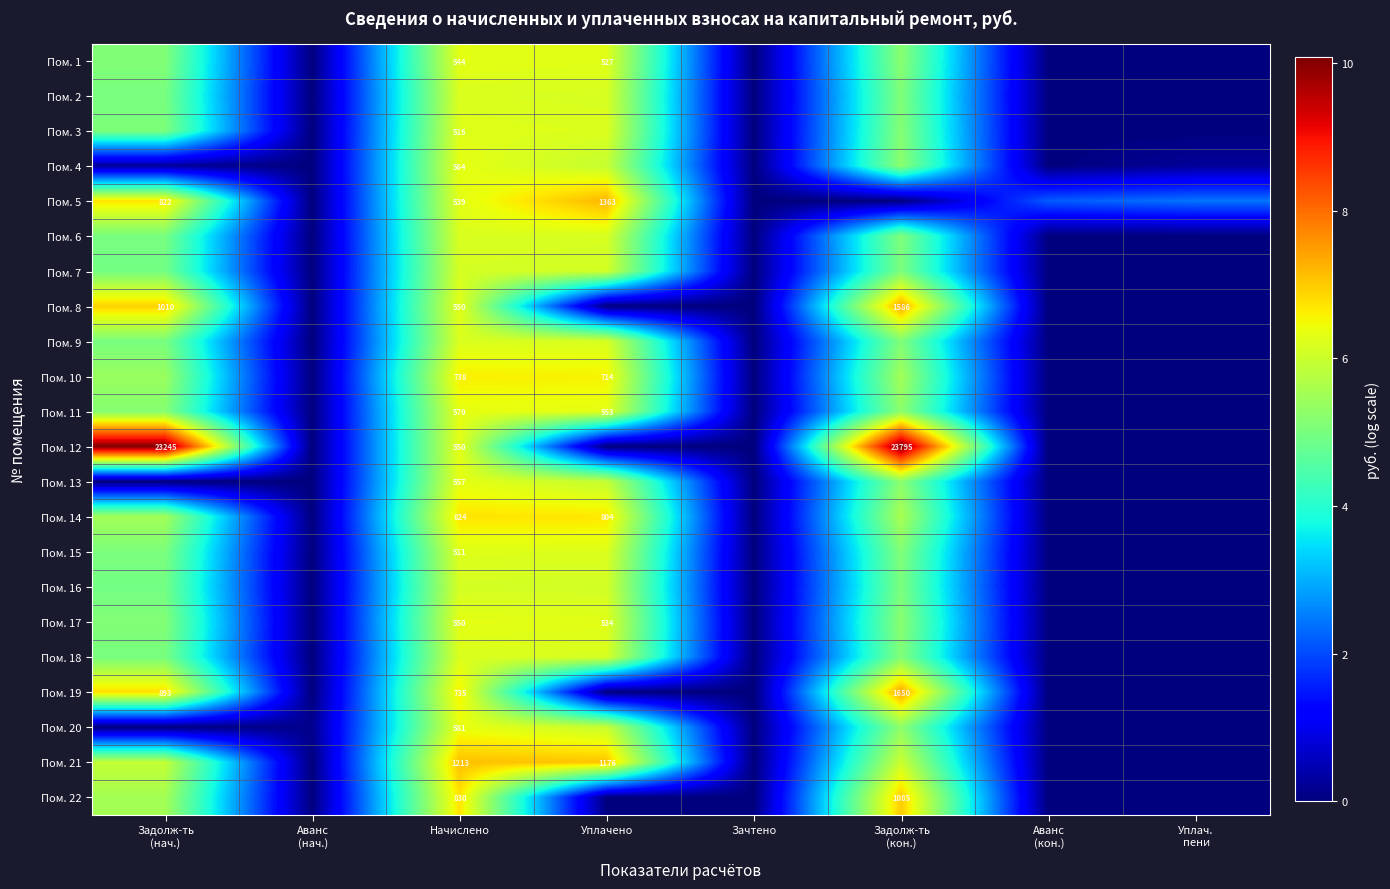

Is it true that Пом. 5 equals 3.4 at Задолж-ть (кон.)?

False